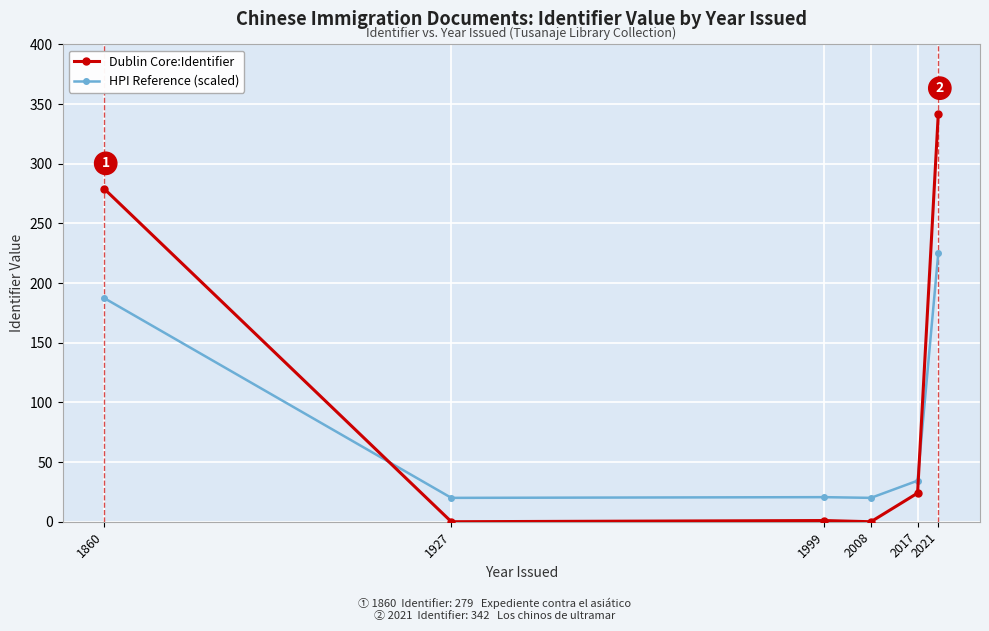

At 1927, list the series in order from smallest to largest.

Dublin Core:Identifier, HPI Reference (scaled)